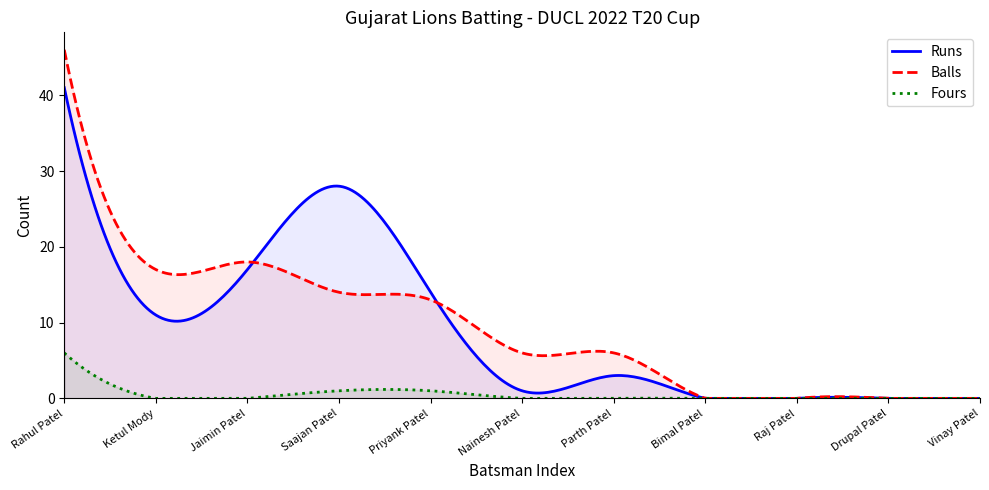

Reading left to right, what are all the values shown in this chart?

Runs: Rahul Patel=41	Ketul Mody=11	Jaimin Patel=17	Saajan Patel=28	Priyank Patel=14	Nainesh Patel=1	Parth Patel=3	Bimal Patel=0	Raj Patel=0	Drupal Patel=0	Vinay Patel=0
Balls: Rahul Patel=46	Ketul Mody=17	Jaimin Patel=18	Saajan Patel=14	Priyank Patel=13	Nainesh Patel=6	Parth Patel=6	Bimal Patel=0	Raj Patel=0	Drupal Patel=0	Vinay Patel=0
Fours: Rahul Patel=6	Ketul Mody=0	Jaimin Patel=0	Saajan Patel=1	Priyank Patel=1	Nainesh Patel=0	Parth Patel=0	Bimal Patel=0	Raj Patel=0	Drupal Patel=0	Vinay Patel=0